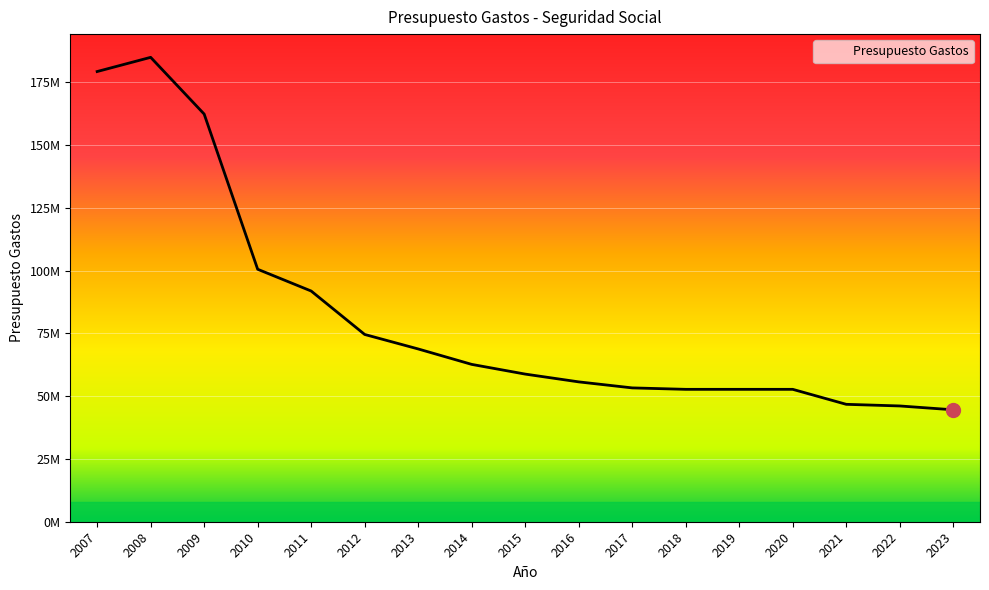

Rank the categories by value from lowest to highest.

2023, 2022, 2021, 2018, 2019, 2020, 2017, 2016, 2015, 2014, 2013, 2012, 2011, 2010, 2009, 2007, 2008